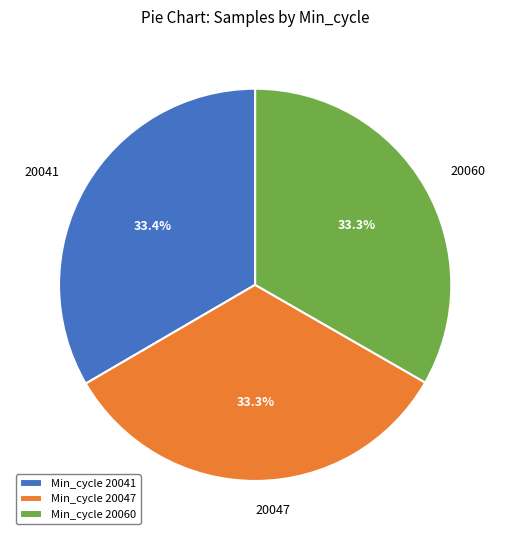

How much of the chart is everything except 20041?

66.6%